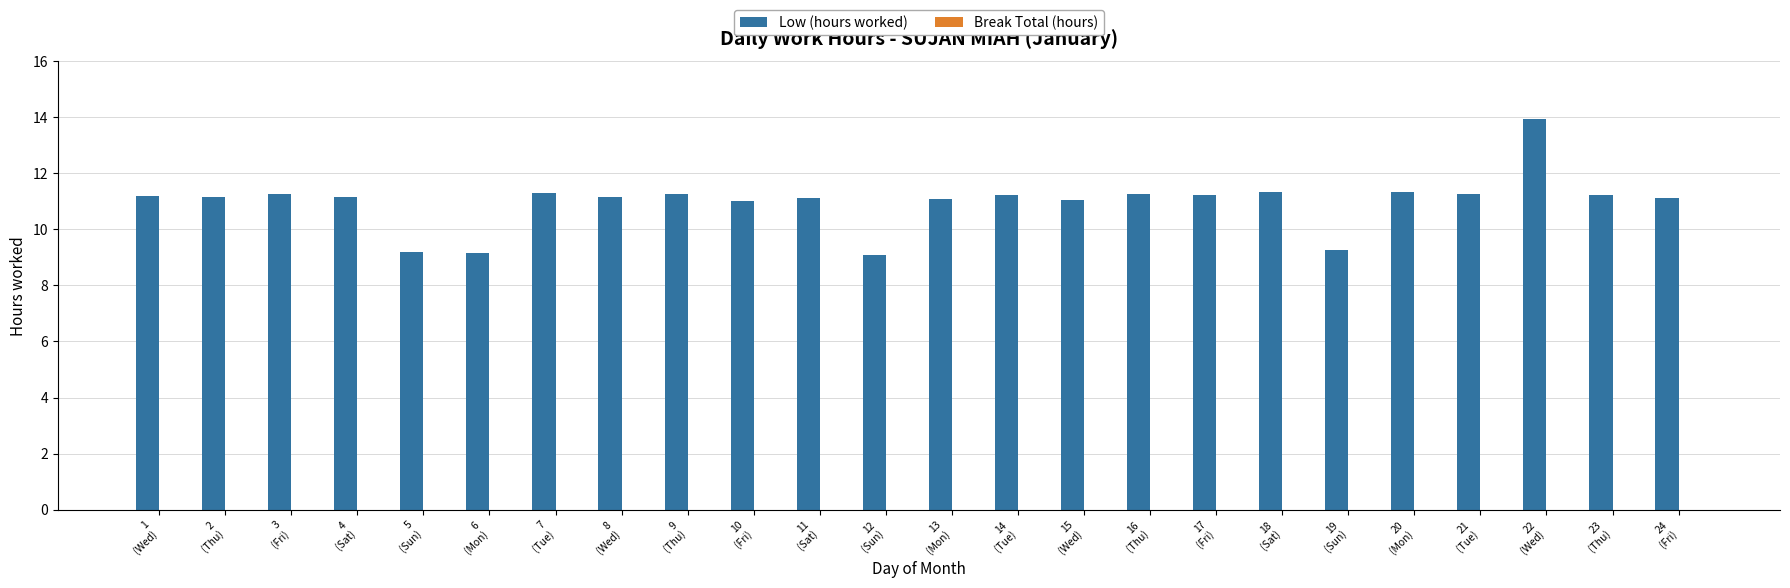

What is the average value?

11.0